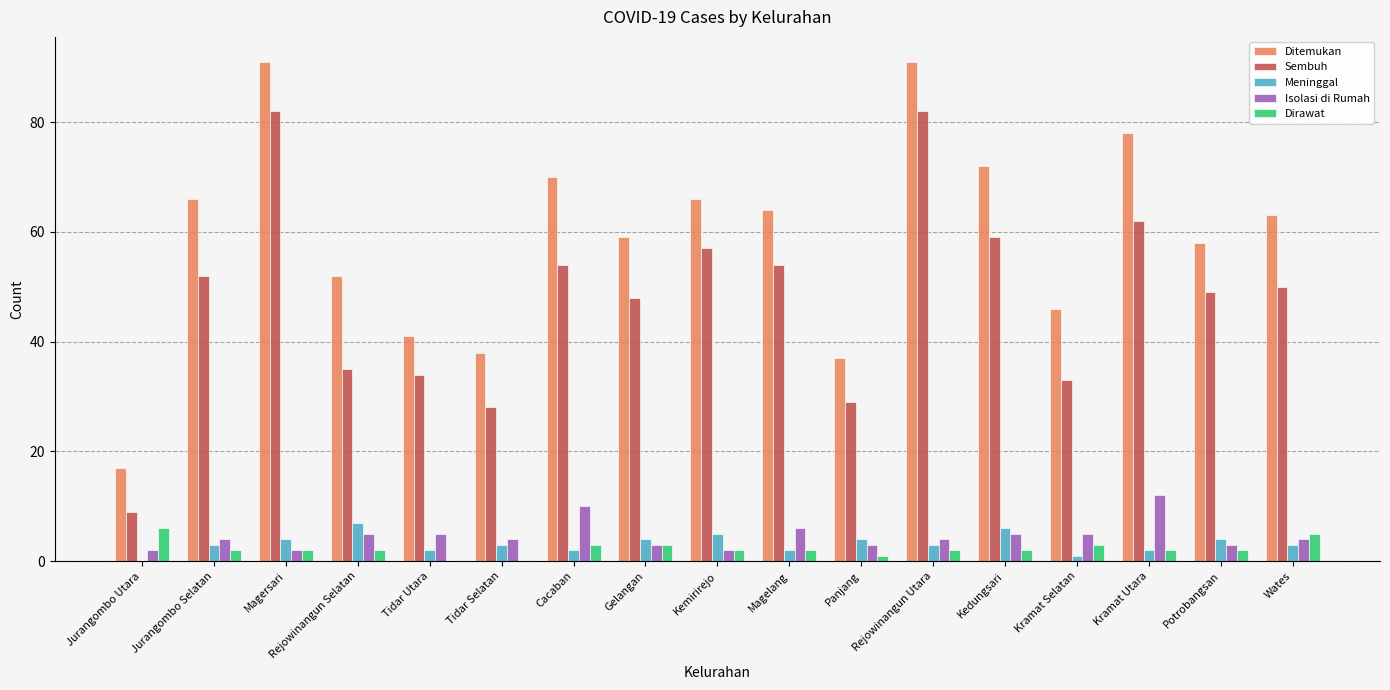

What is the approximate value of Sembuh at Magelang?

54